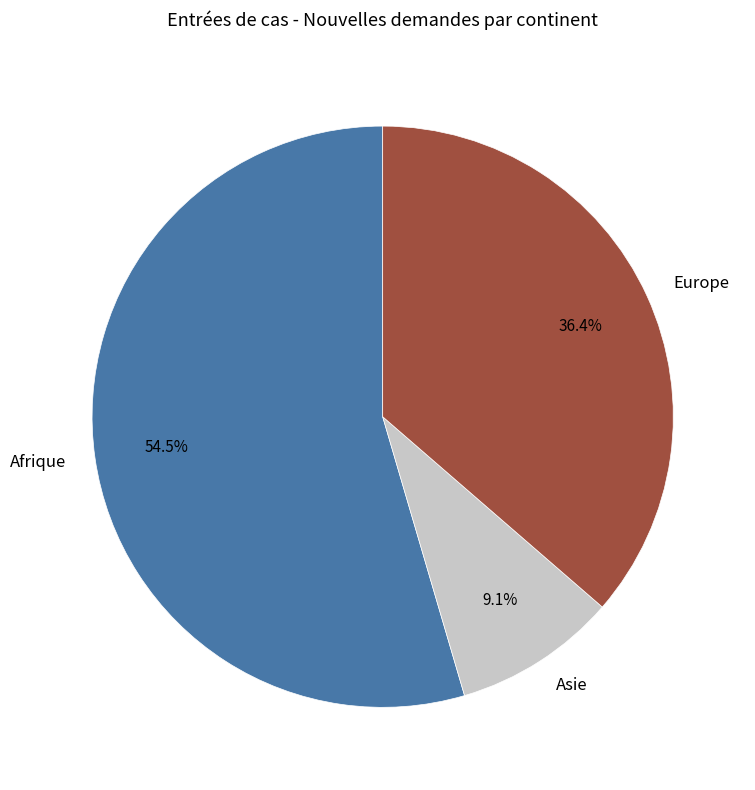

Does any single category account for the majority?

Yes